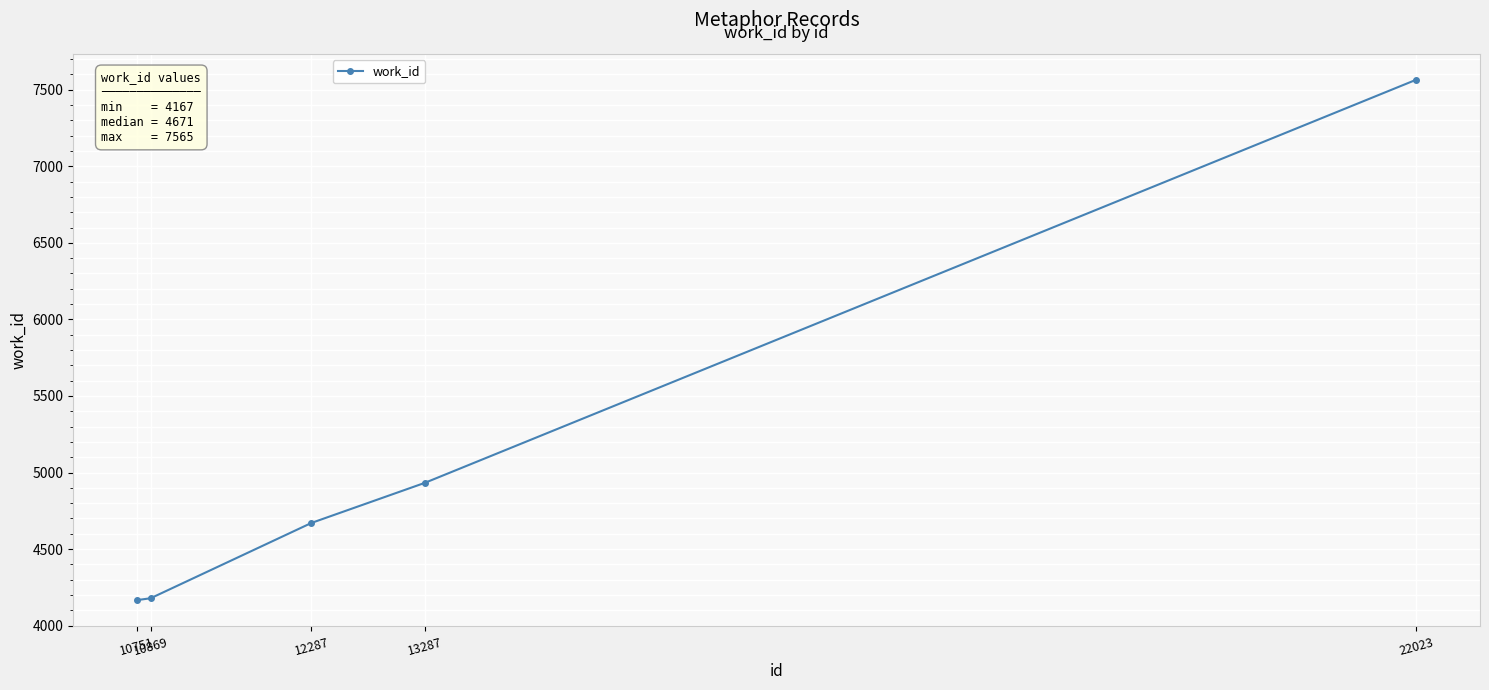

True or false: the data shows 7285 at 13287.

False